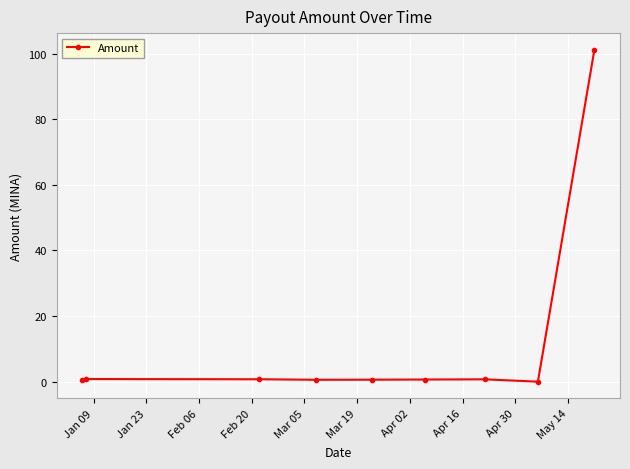

What is the average value?

11.8